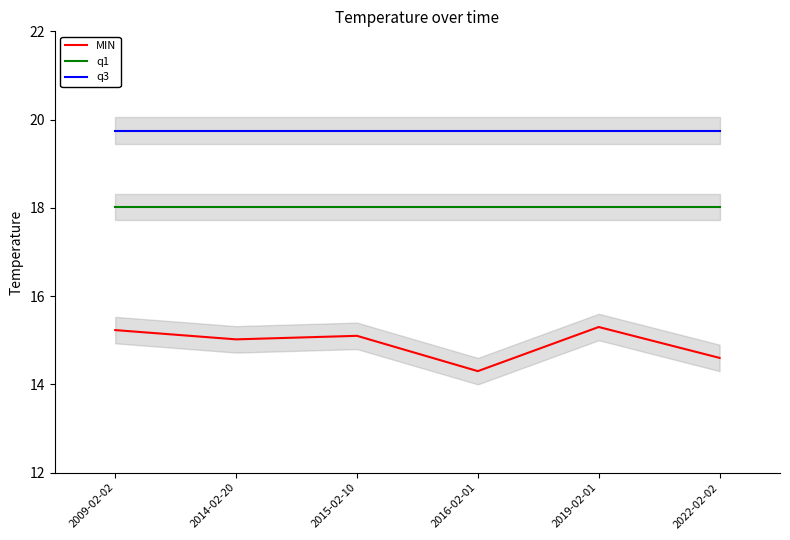

At 2015-02-10, list the series in order from largest to smallest.

q3, q1, MIN